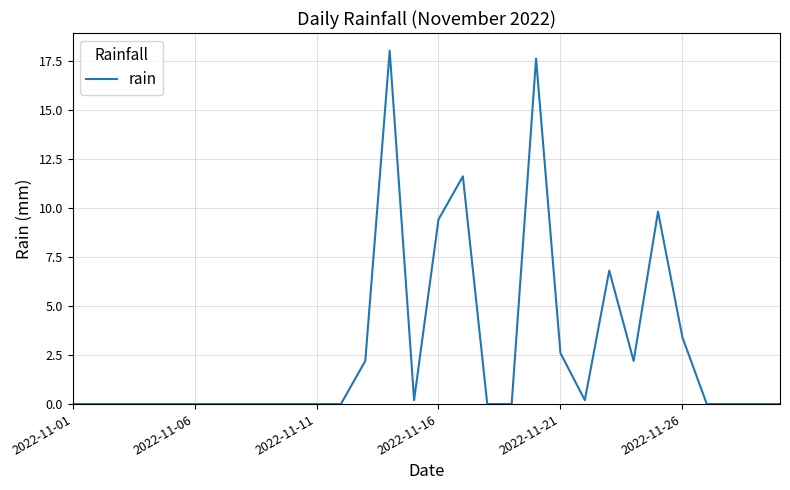

Reading right to left, extract all data points from this chart.

0.0	0.0	0.0	0.0	3.4	9.8	2.2	6.8	0.2	2.6	17.6	0.0	0.0	11.6	9.4	0.2	18.0	2.2	0.0	0.0	0.0	0.0	0.0	0.0	0.0	0.0	0.0	0.0	0.0	0.0